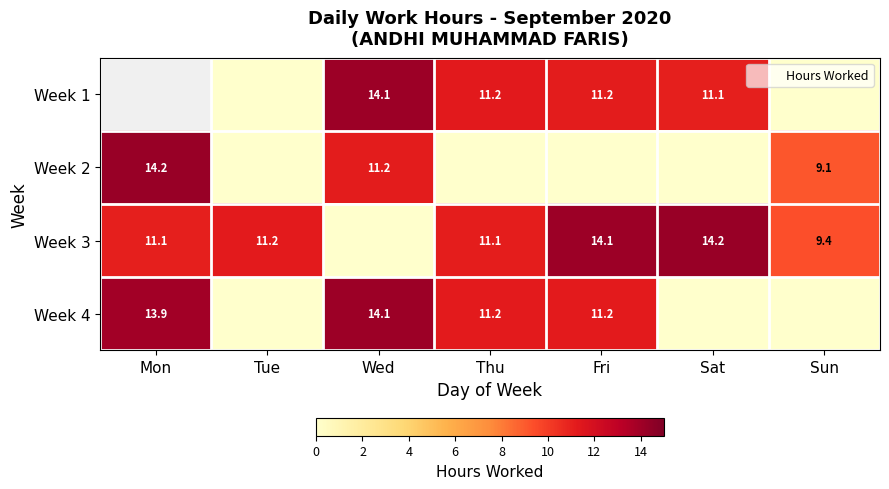

Which series has the largest total across all categories?

Week 3